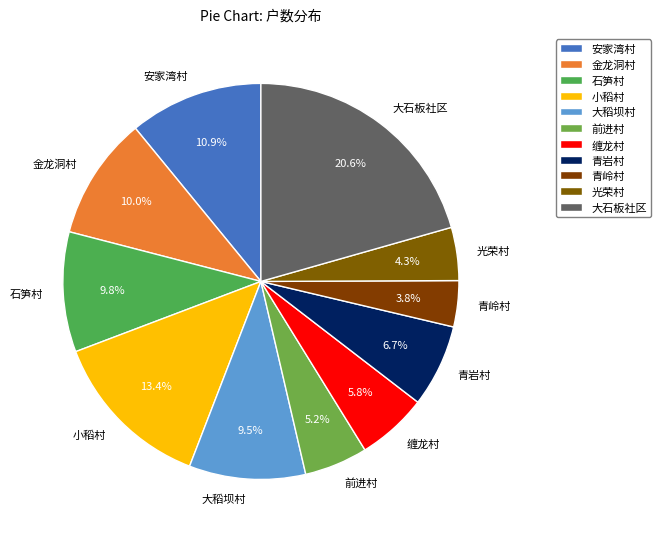

Between 光荣村 and 石笋村, which is larger?

石笋村